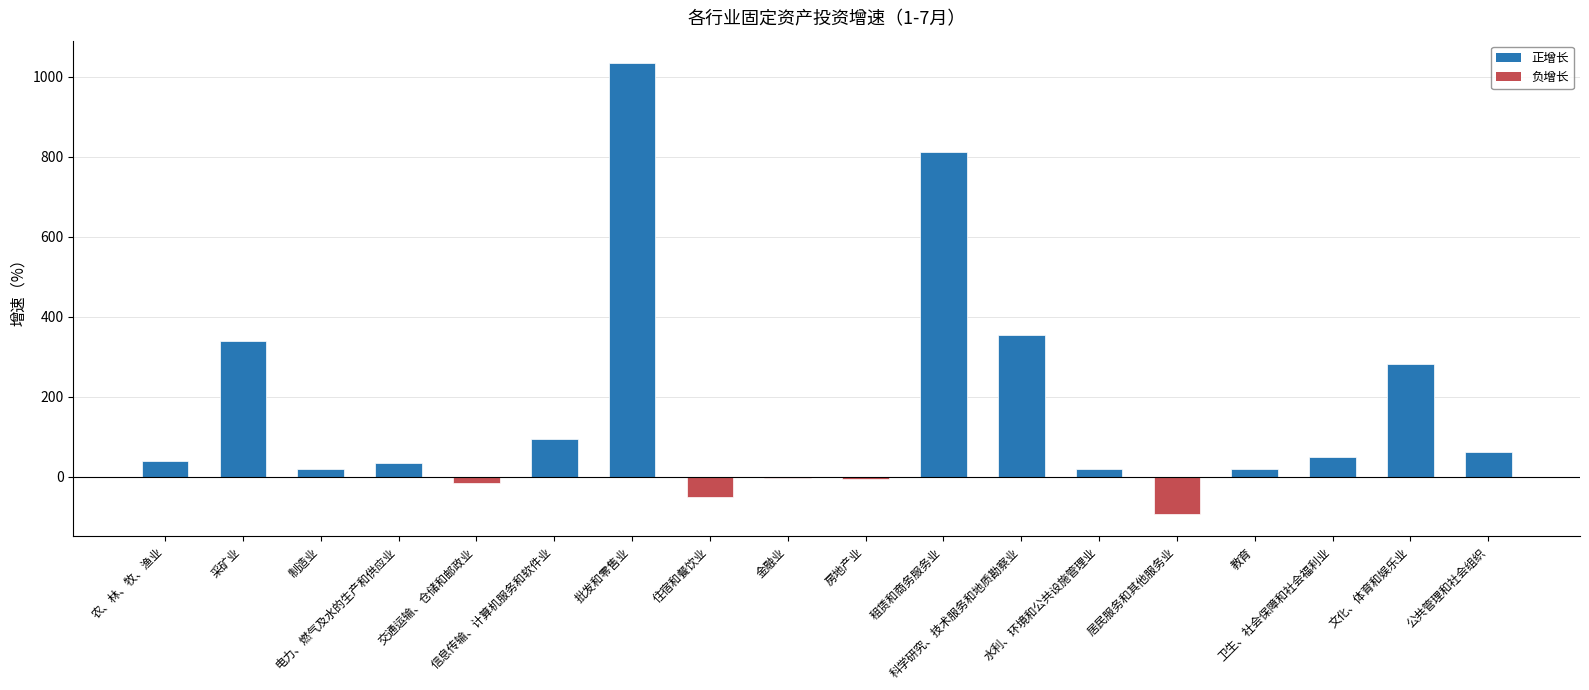

How many series are shown in this chart?

1